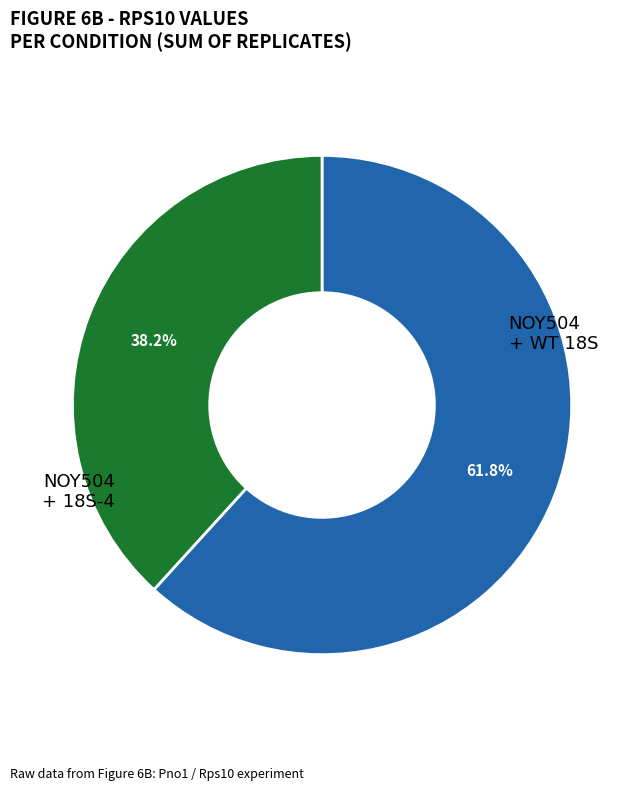

To the nearest percent, what is the average slice percentage?

50%